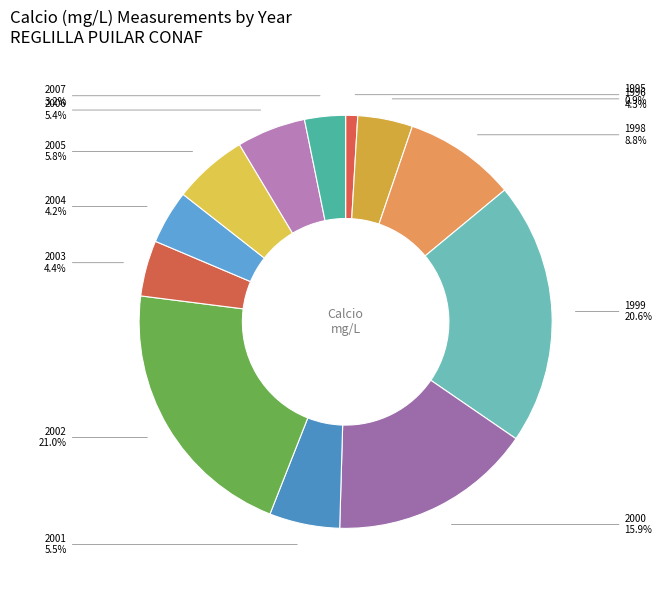

To the nearest percent, what portion does 2005 represent?

6%